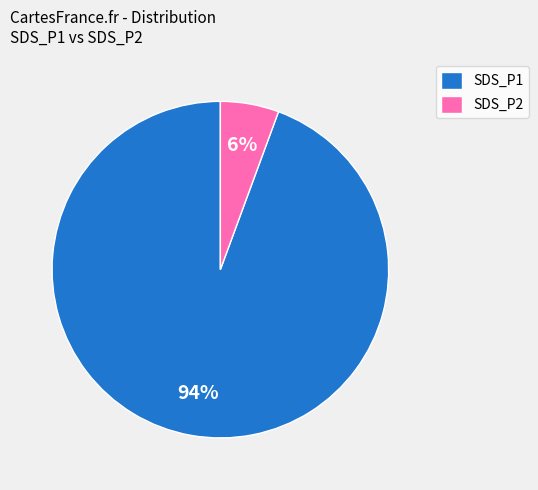

The SDS_P2 slice represents 6% of the pie. True or false?

True